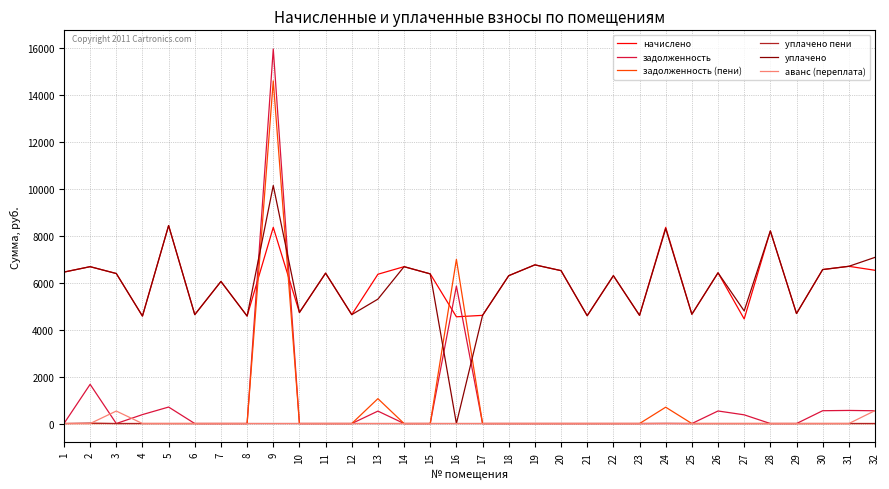

At which category is the sum across all series the highest?

9